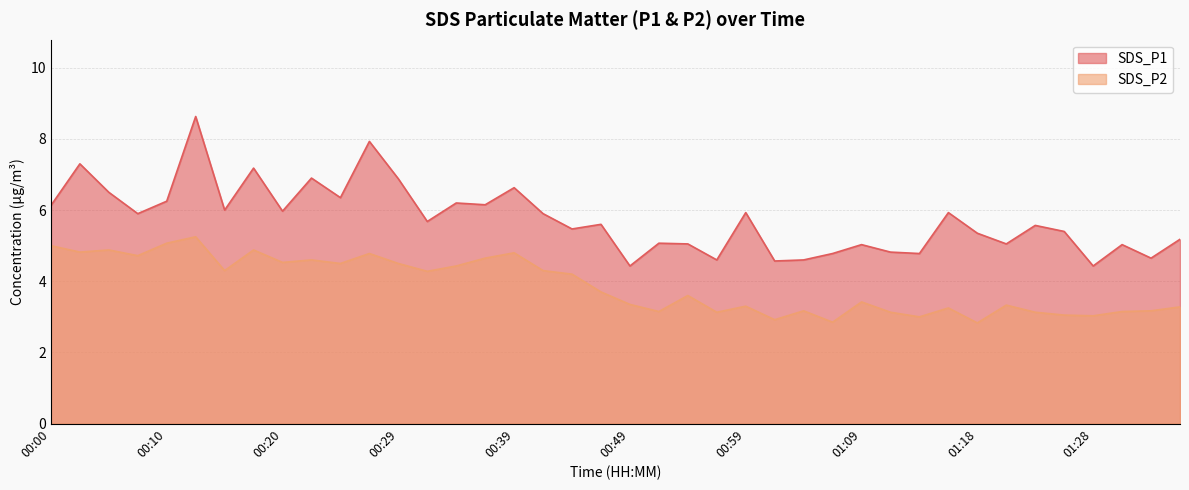

How many lines are shown in the chart?

2